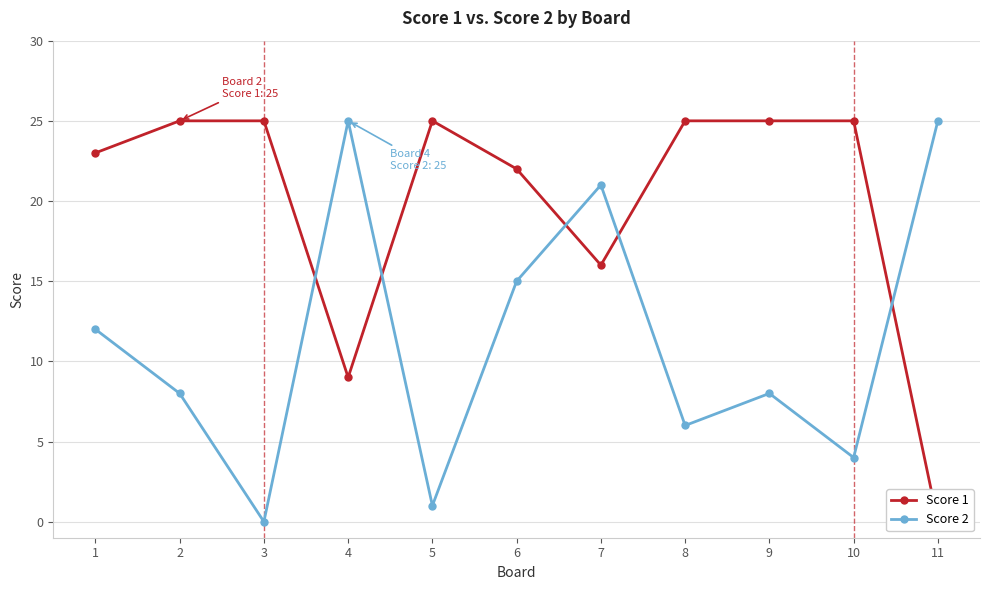

What is the spread (max minus min) of values at 11?

25